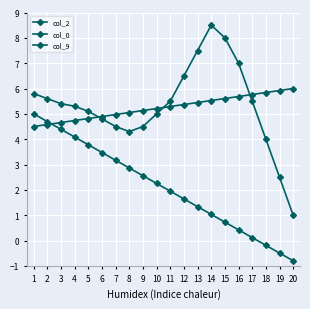

Which series has the largest range (max minus min)?

col_2